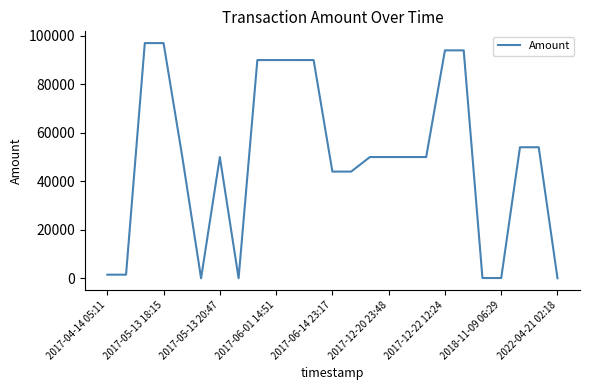

What is the maximum value shown in the chart?

97000.0